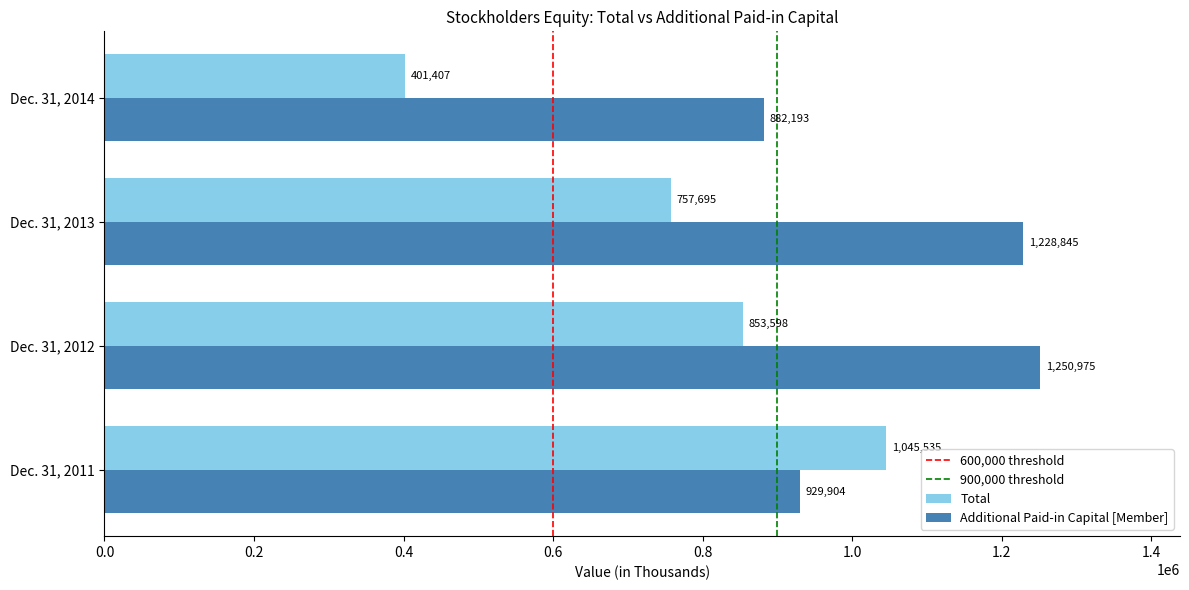

What is the difference between the maximum and minimum values in the Additional Paid-in Capital [Member] series?

368782